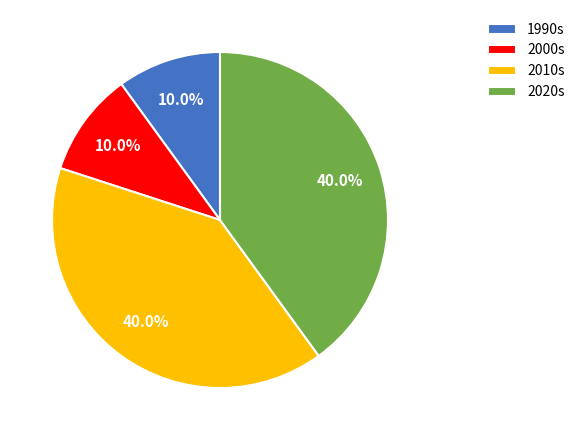

Is there a majority slice in this chart?

No